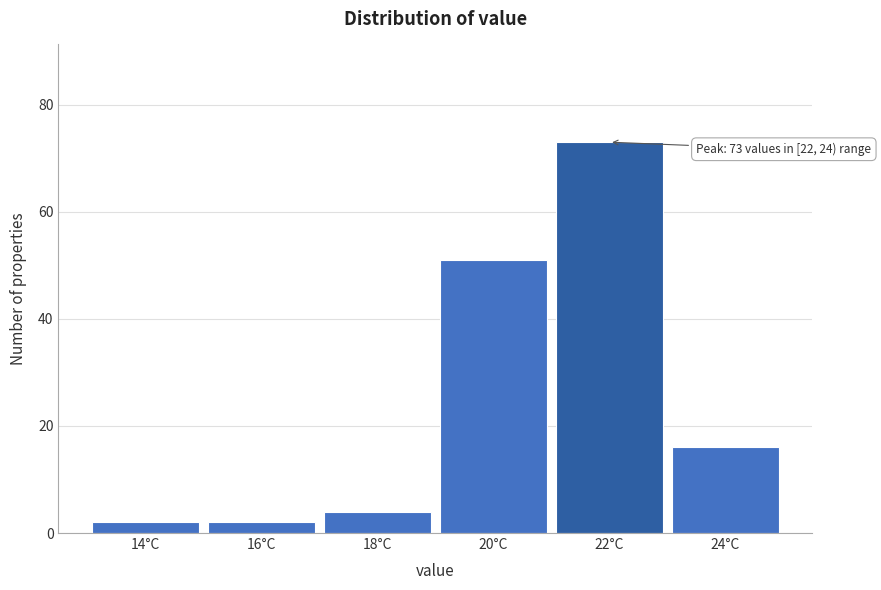

Reading left to right, what are all the values shown in this chart?

2	2	4	51	73	16